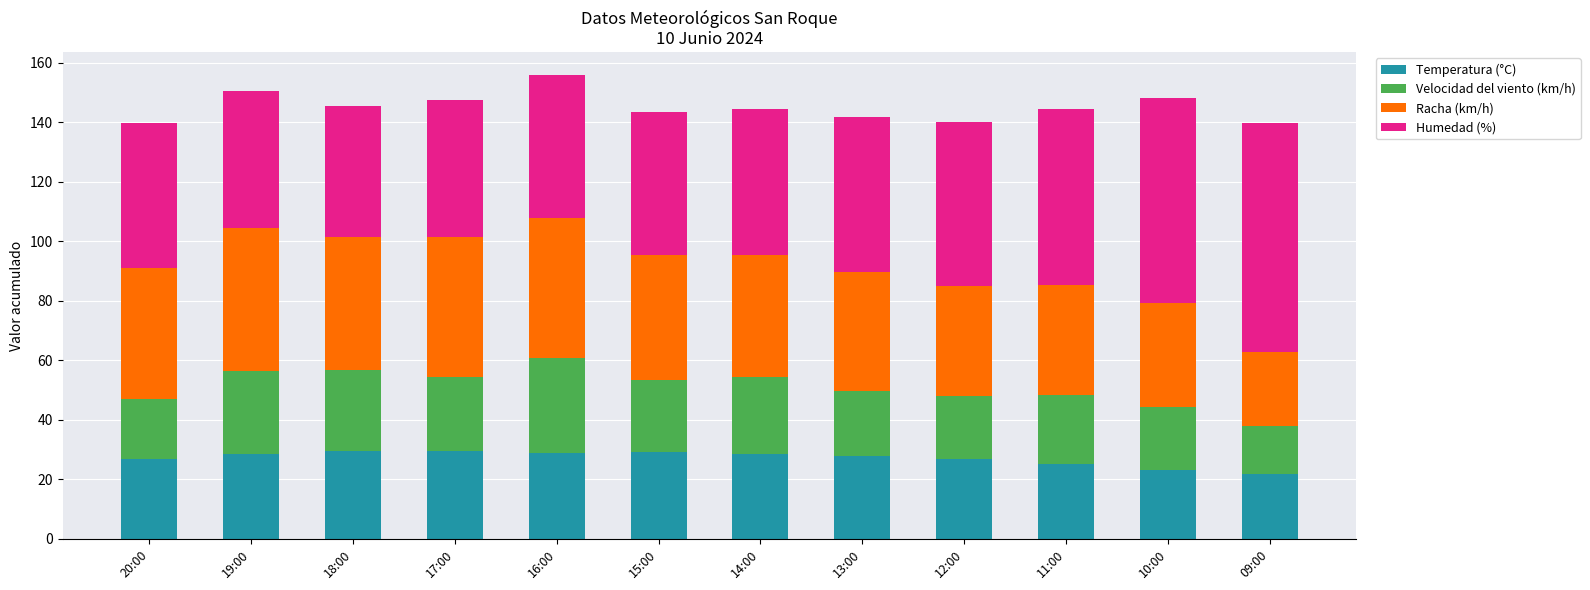

What is the lowest value of the Temperatura (°C) series?

21.8